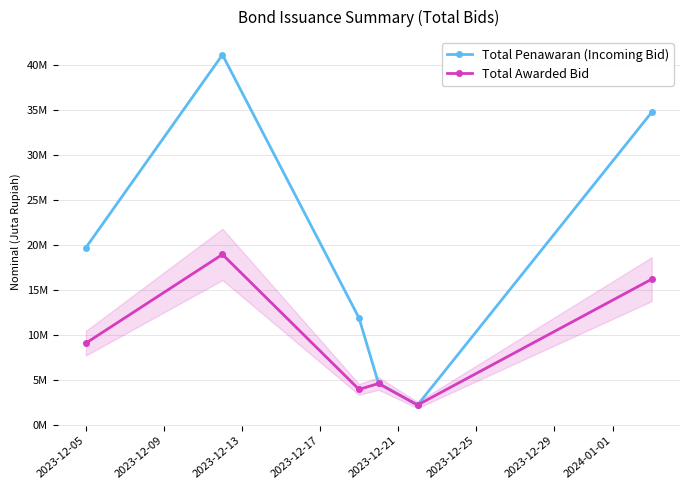

What are all the series names shown in the legend?

Total Penawaran (Incoming Bid), Total Awarded Bid